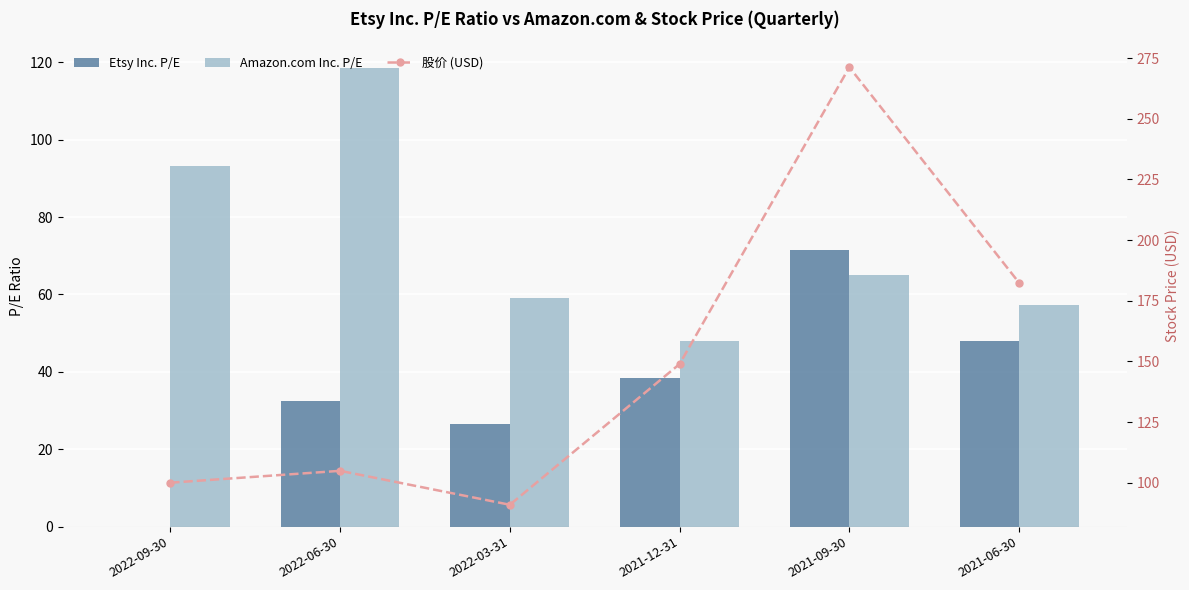

What is the label of the 2nd bar from the left?

2022-06-30